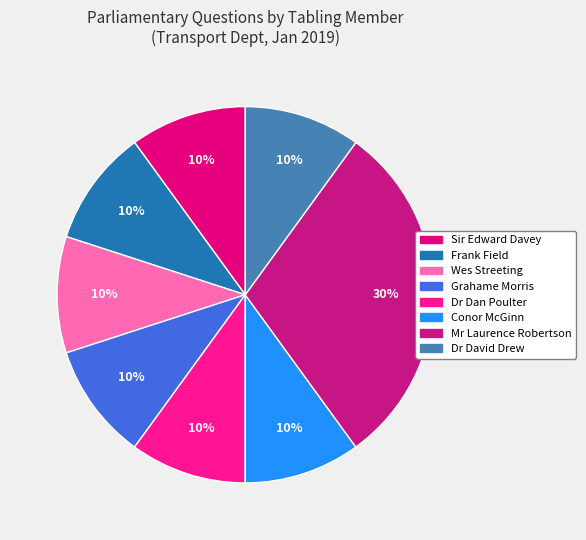

Count the number of slices in the pie.

8